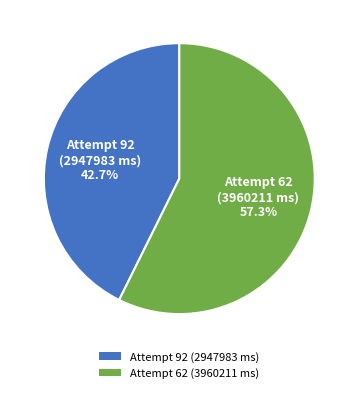

To the nearest percent, what percentage of the pie is Attempt 62 (3960211 ms)?

57%